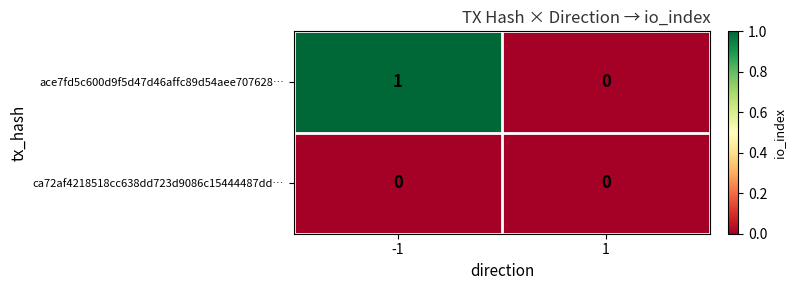

At which category is the sum across all series the highest?

-1